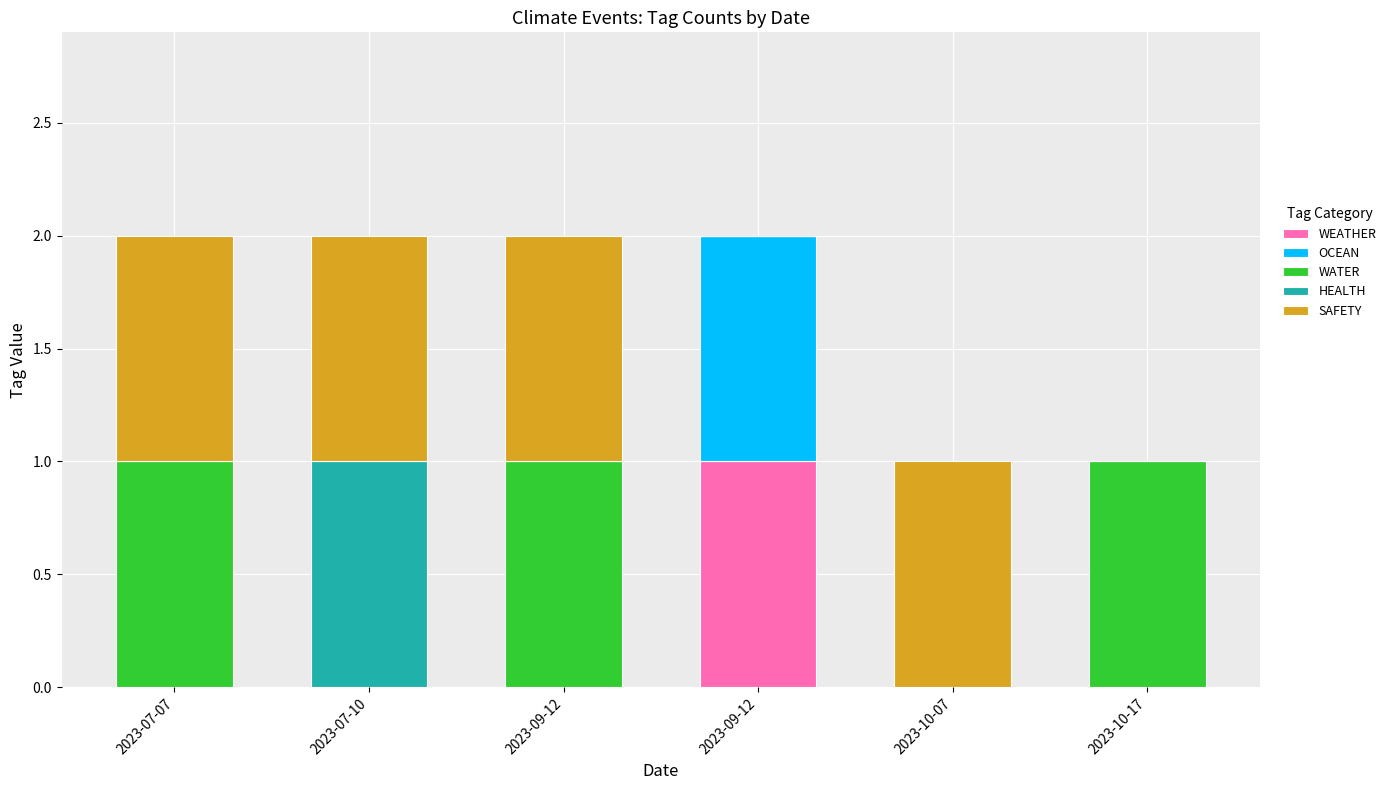

At which label is WEATHER closest to 0?

2023-07-07